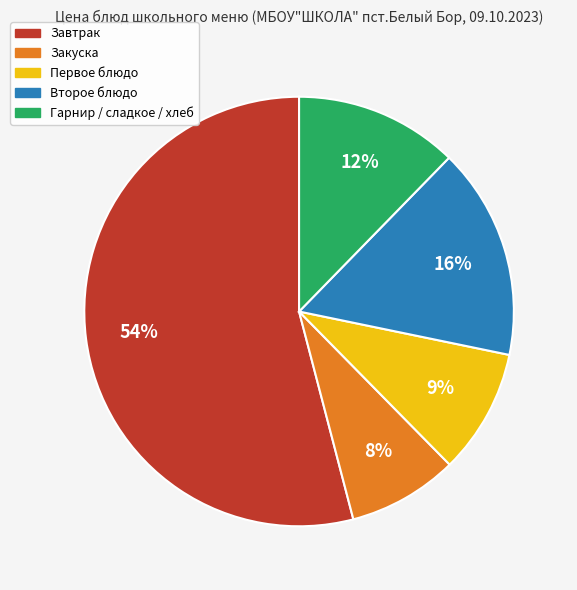

To the nearest percent, what percentage of the pie is Первое блюдо?

9%